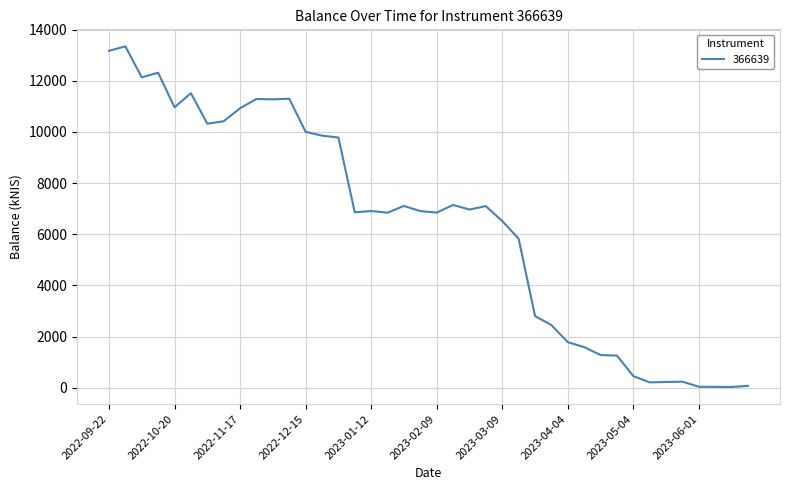

What is the maximum value shown in the chart?

13345.4